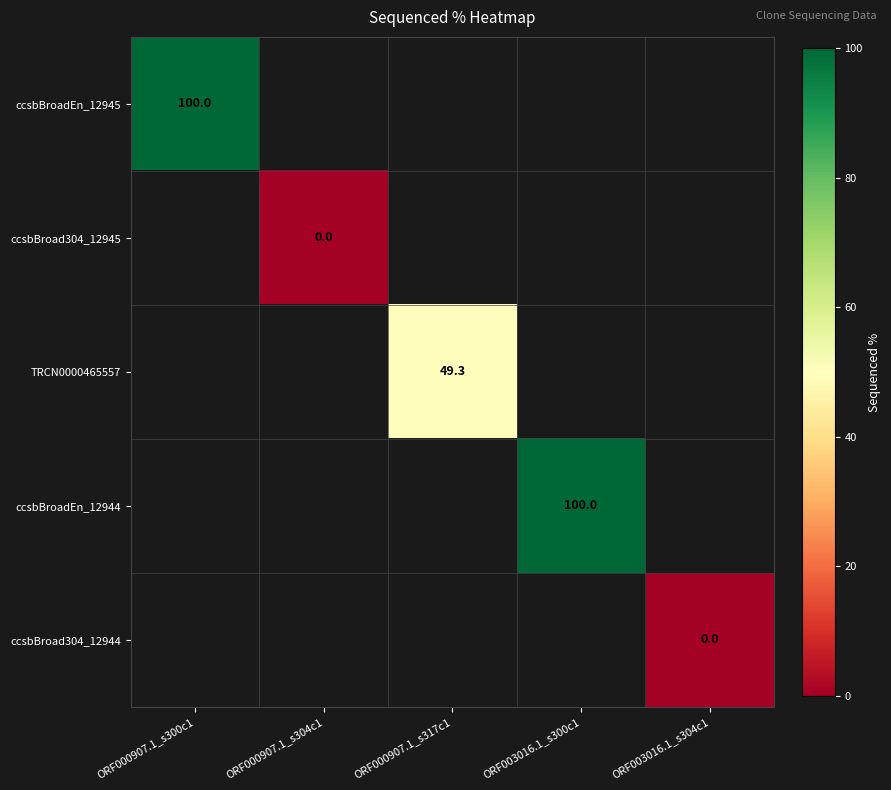

The value of ccsbBroadEn_12945 at ORF000907.1_s300c1 is 100.0. True or false?

True